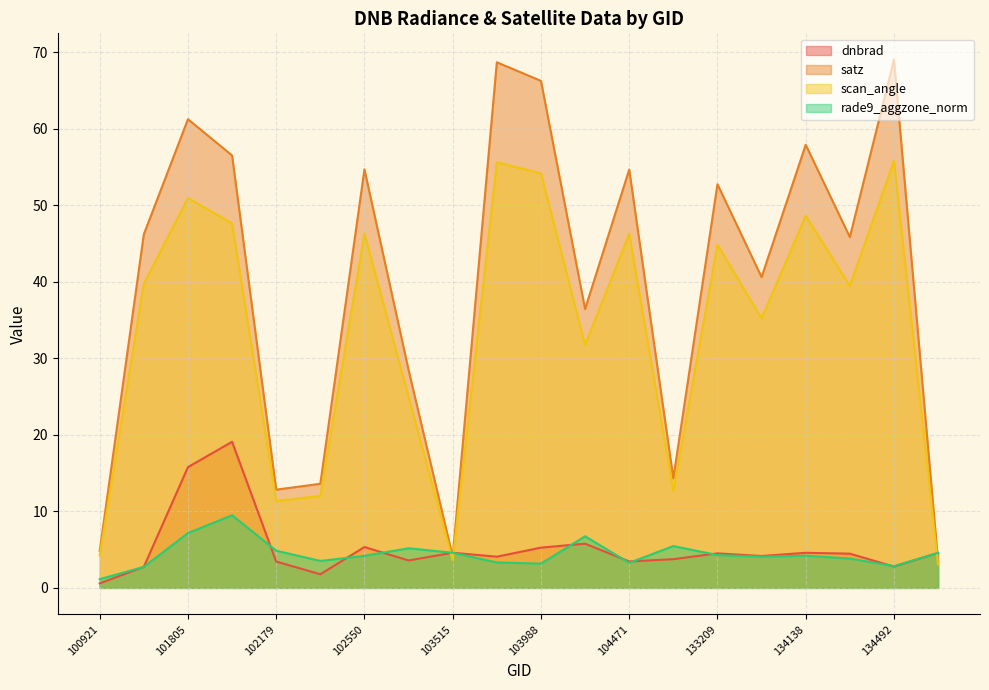

Rank the series by their maximum value, from highest to lowest.

satz, scan_angle, dnbrad, rade9_aggzone_norm